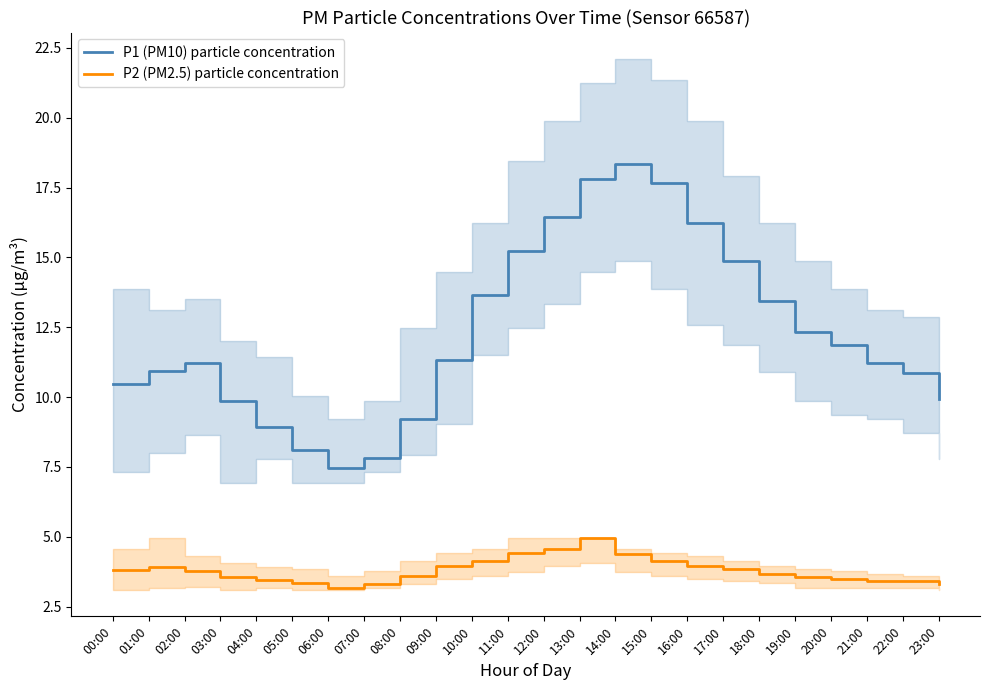

Rank the series at 01:00 from lowest to highest value.

P2 (PM2.5) particle concentration, P1 (PM10) particle concentration